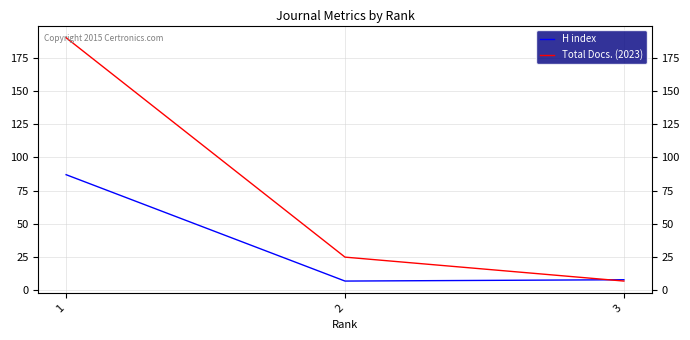

At which category is the sum across all series the highest?

1